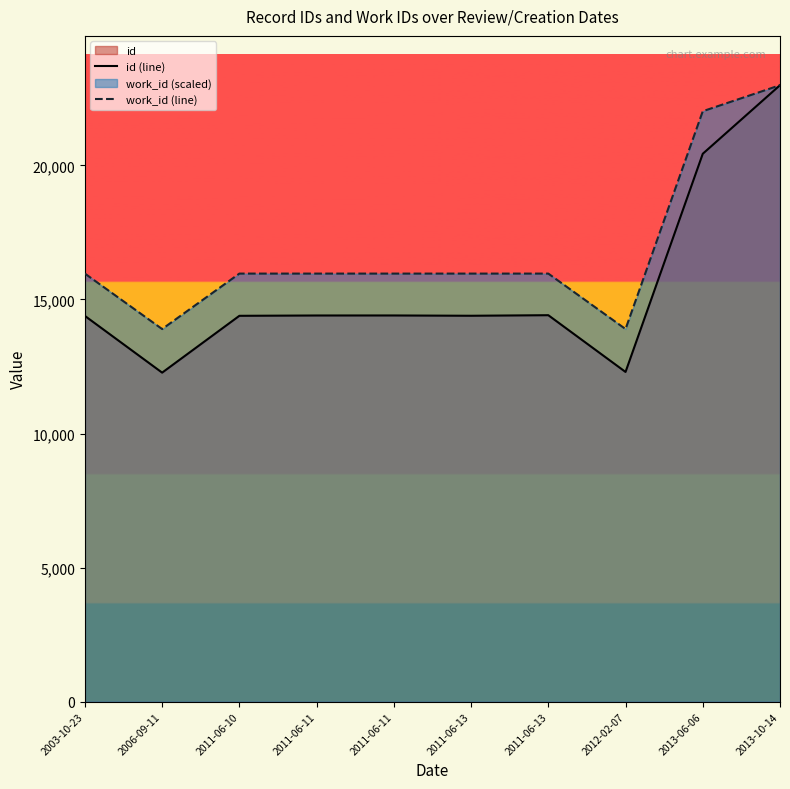

Reading right to left, transcribe all the data shown in this chart.

id (line): 22987.0	20431.0	12296.0	14412.0	14391.0	14402.0	14401.0	14389.0	12270.0	14385.0
work_id (line): 22987.0	22017.2	13895.7	15963.3	15963.3	15963.3	15963.3	15963.3	13895.7	15963.3